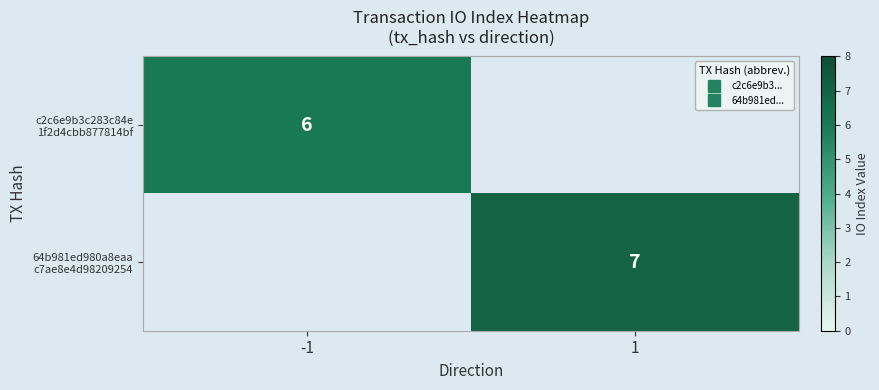

Which category has the highest value across all series?

1